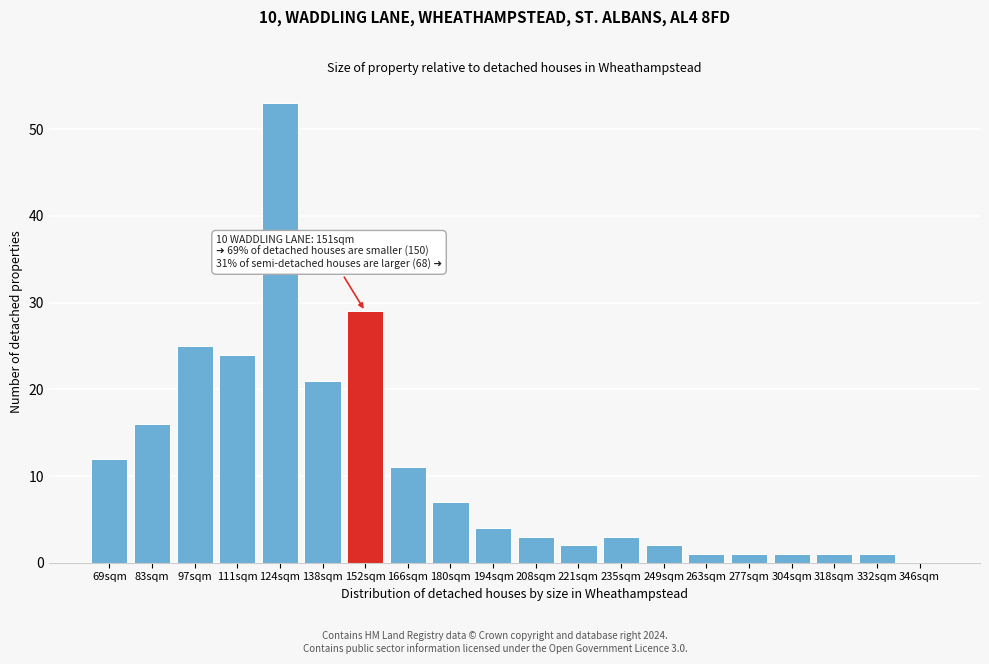

Reading left to right, extract all data points from this chart.

69sqm=12	83sqm=16	97sqm=25	111sqm=24	124sqm=53	138sqm=21	152sqm=29	166sqm=11	180sqm=7	194sqm=4	208sqm=3	221sqm=2	235sqm=3	249sqm=2	263sqm=1	277sqm=1	304sqm=1	318sqm=1	332sqm=1	346sqm=0